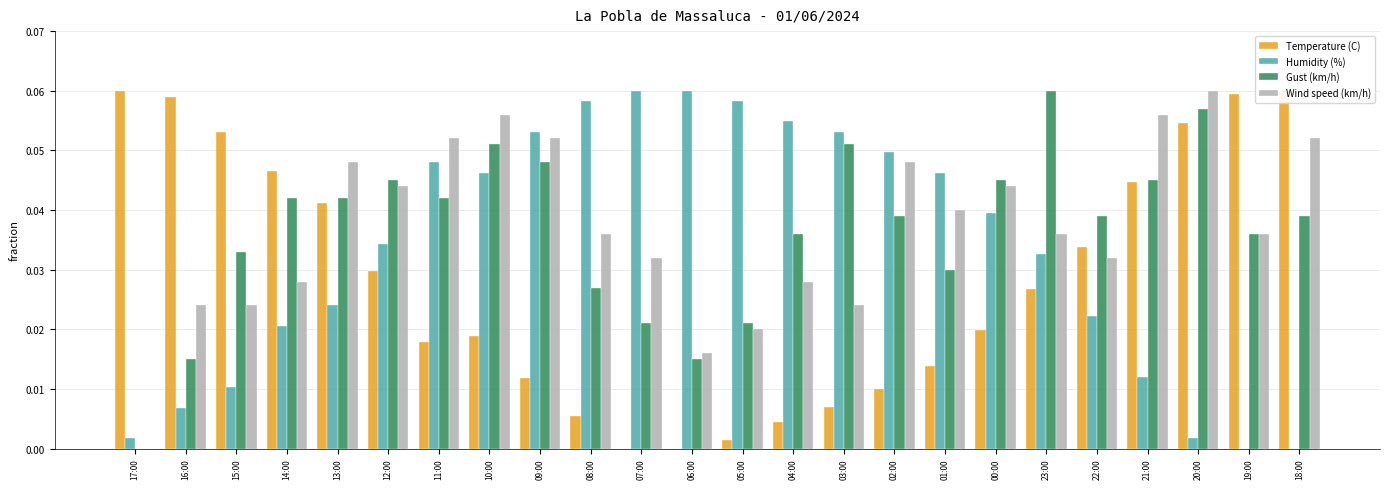

Reading left to right, transcribe all the data shown in this chart.

Temperature (C): 17:00=0.1	16:00=0.1	15:00=0.1	14:00=0.0	13:00=0.0	12:00=0.0	11:00=0.0	10:00=0.0	09:00=0.0	08:00=0.0	07:00=0.0	06:00=0.0	05:00=0.0	04:00=0.0	03:00=0.0	02:00=0.0	01:00=0.0	00:00=0.0	23:00=0.0	22:00=0.0	21:00=0.0	20:00=0.1	19:00=0.1	18:00=0.1
Humidity (%): 17:00=0.0	16:00=0.0	15:00=0.0	14:00=0.0	13:00=0.0	12:00=0.0	11:00=0.0	10:00=0.0	09:00=0.1	08:00=0.1	07:00=0.1	06:00=0.1	05:00=0.1	04:00=0.1	03:00=0.1	02:00=0.0	01:00=0.0	00:00=0.0	23:00=0.0	22:00=0.0	21:00=0.0	20:00=0.0	19:00=0.0	18:00=0.0
Gust (km/h): 17:00=0.0	16:00=0.0	15:00=0.0	14:00=0.0	13:00=0.0	12:00=0.0	11:00=0.0	10:00=0.1	09:00=0.0	08:00=0.0	07:00=0.0	06:00=0.0	05:00=0.0	04:00=0.0	03:00=0.1	02:00=0.0	01:00=0.0	00:00=0.0	23:00=0.1	22:00=0.0	21:00=0.0	20:00=0.1	19:00=0.0	18:00=0.0
Wind speed (km/h): 17:00=0.0	16:00=0.0	15:00=0.0	14:00=0.0	13:00=0.0	12:00=0.0	11:00=0.1	10:00=0.1	09:00=0.1	08:00=0.0	07:00=0.0	06:00=0.0	05:00=0.0	04:00=0.0	03:00=0.0	02:00=0.0	01:00=0.0	00:00=0.0	23:00=0.0	22:00=0.0	21:00=0.1	20:00=0.1	19:00=0.0	18:00=0.1